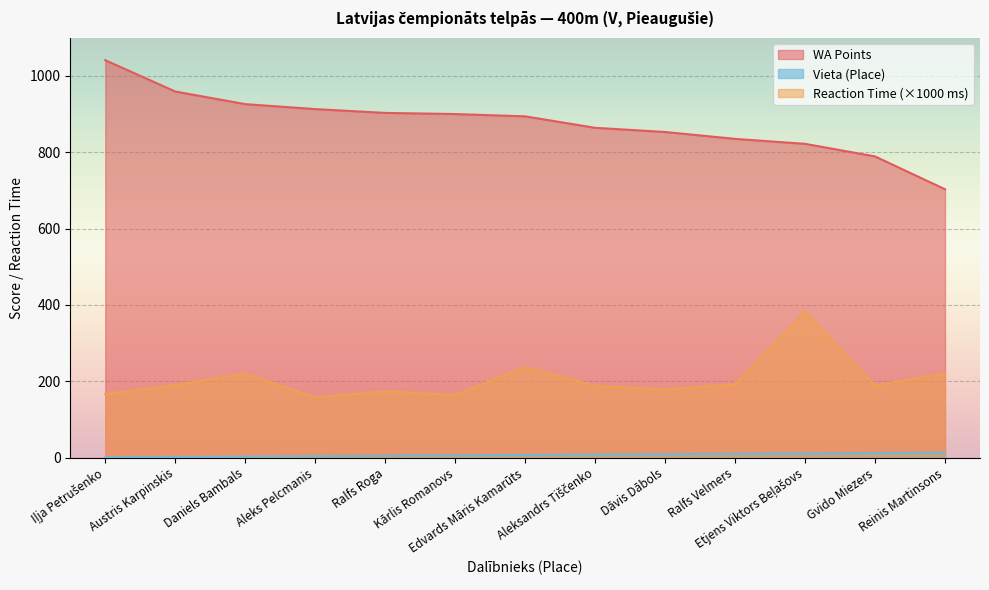

What is the difference between the WA Points values at Aleks Pelcmanis and Gvido Miezers?

124